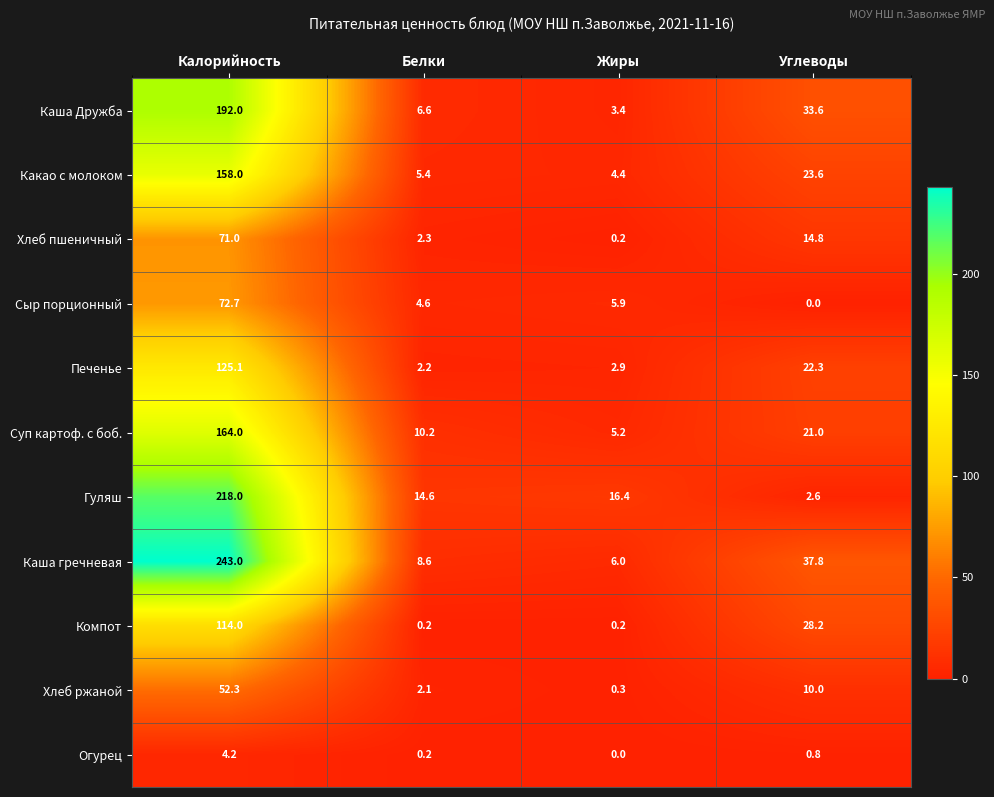

What is the sum of all Каша Дружба values?

235.6